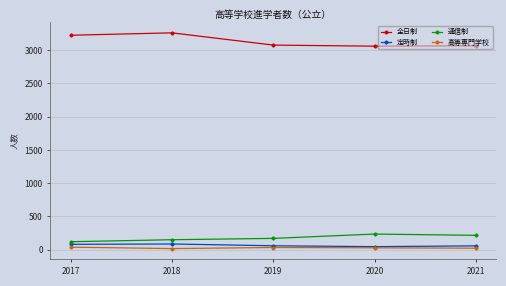

What is the minimum value for 通信制?

121